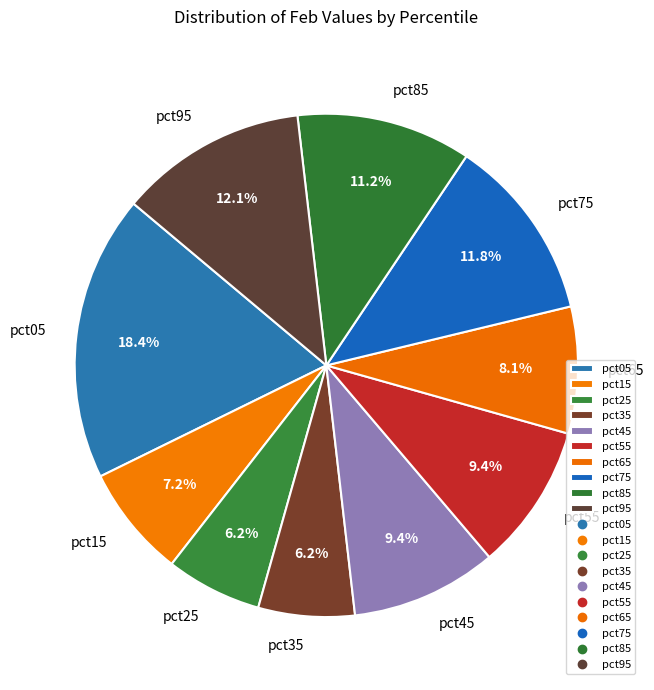

Is it true that pct95 is 12% of the pie?

True